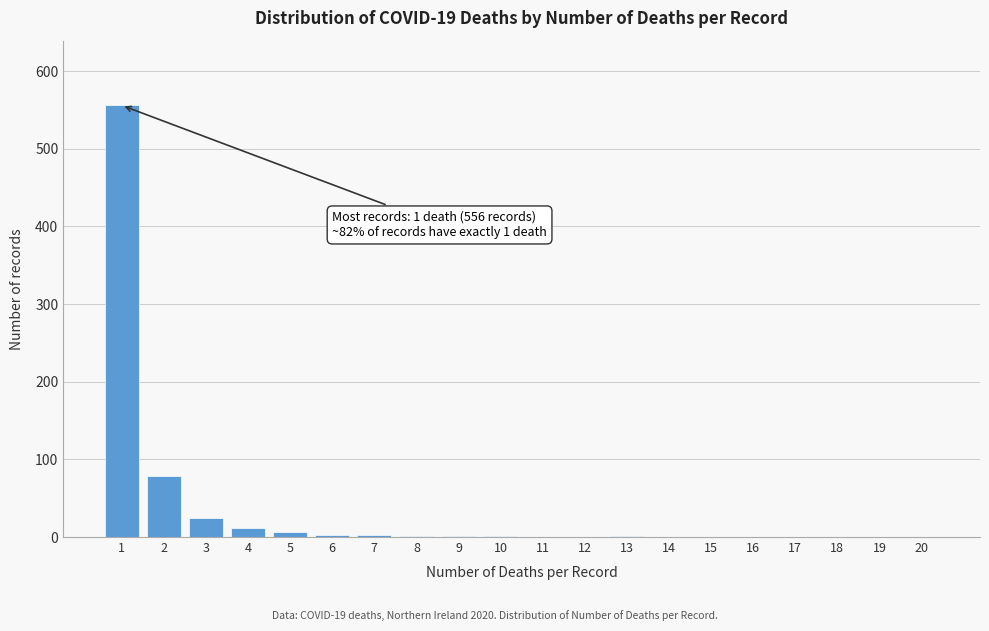

The chart shows a value of 349 at 17. True or false?

False